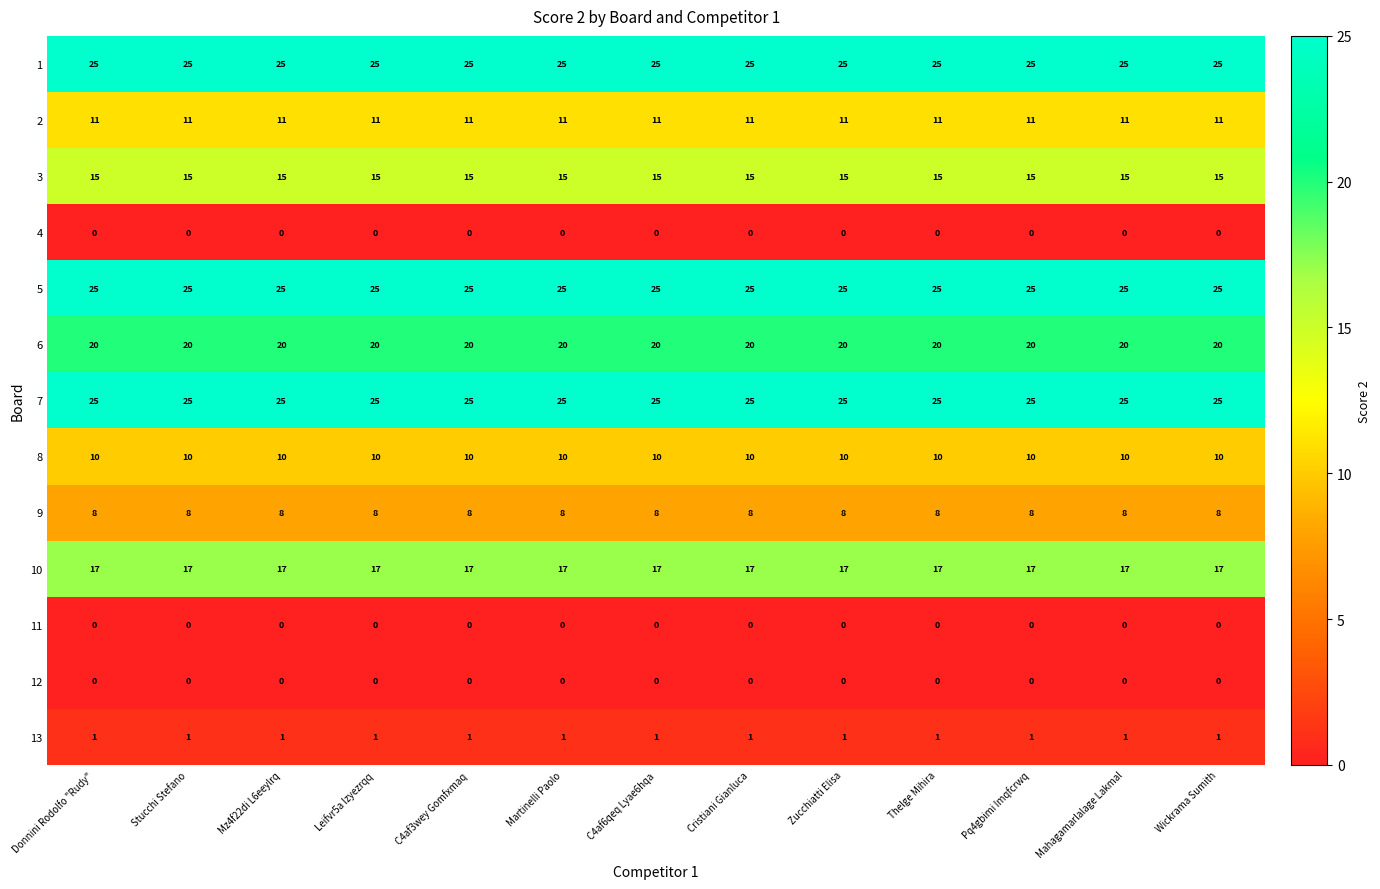

What is the total value across all series at Wickrama Sumith?

157